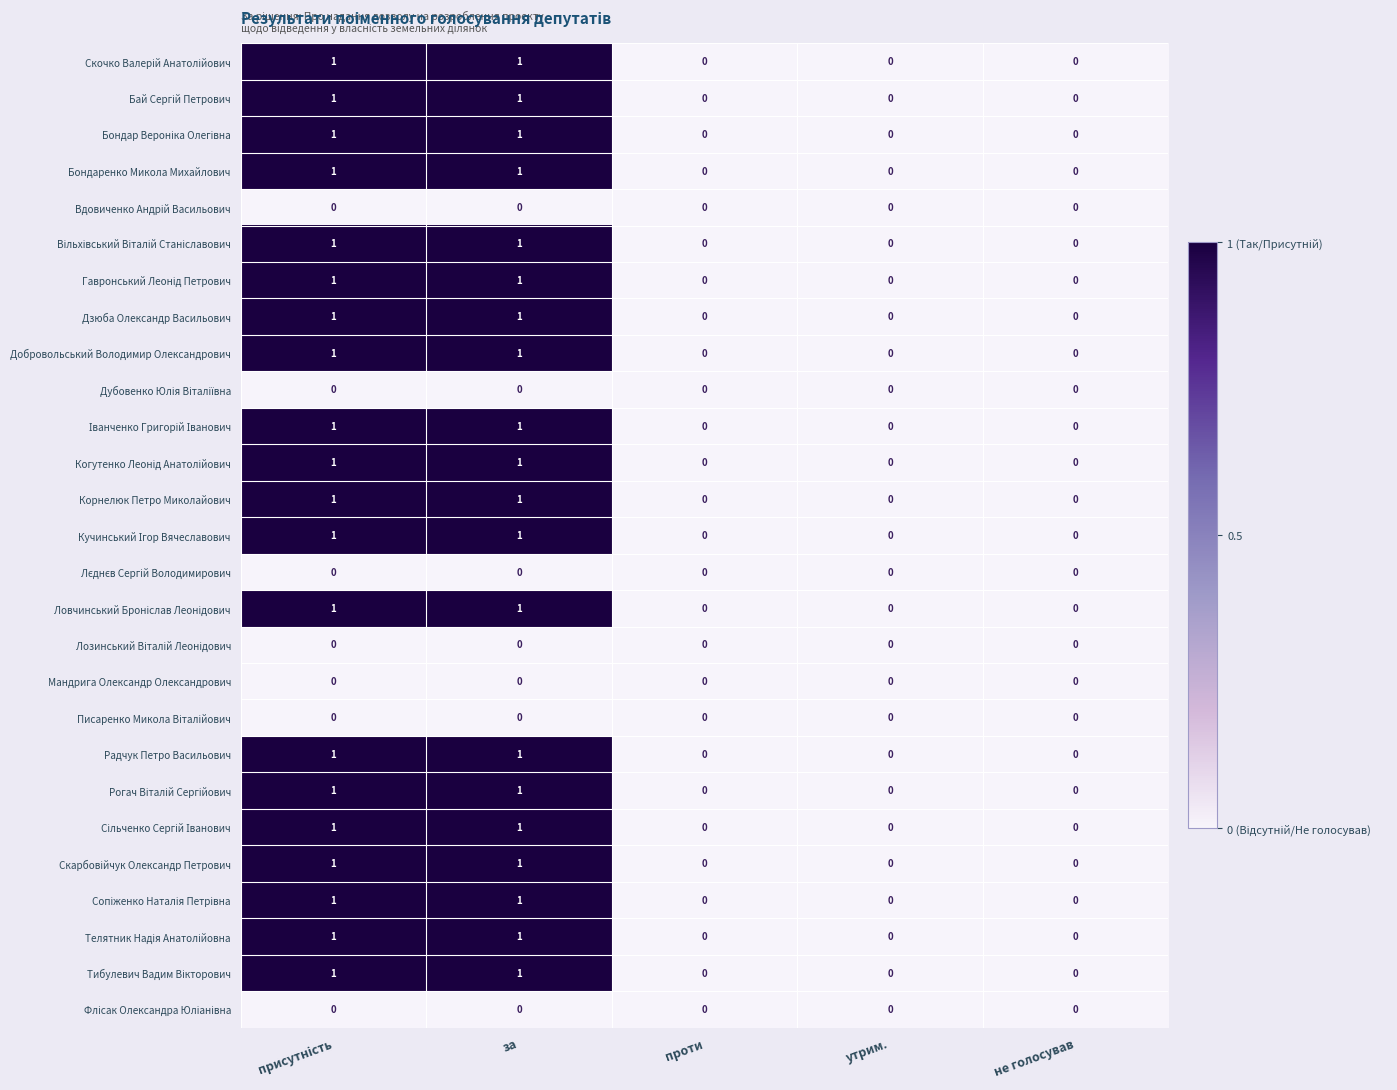

Is it true that Мандрига Олександр Олександрович equals 0 at проти?

True